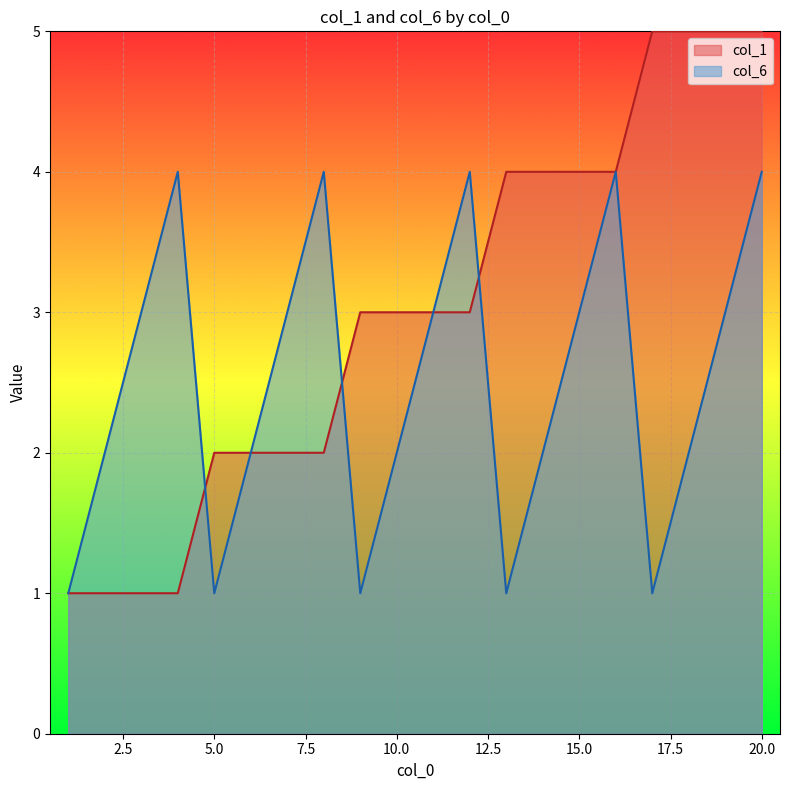

What is the difference between the maximum and second lowest values in the col_6 series?

3